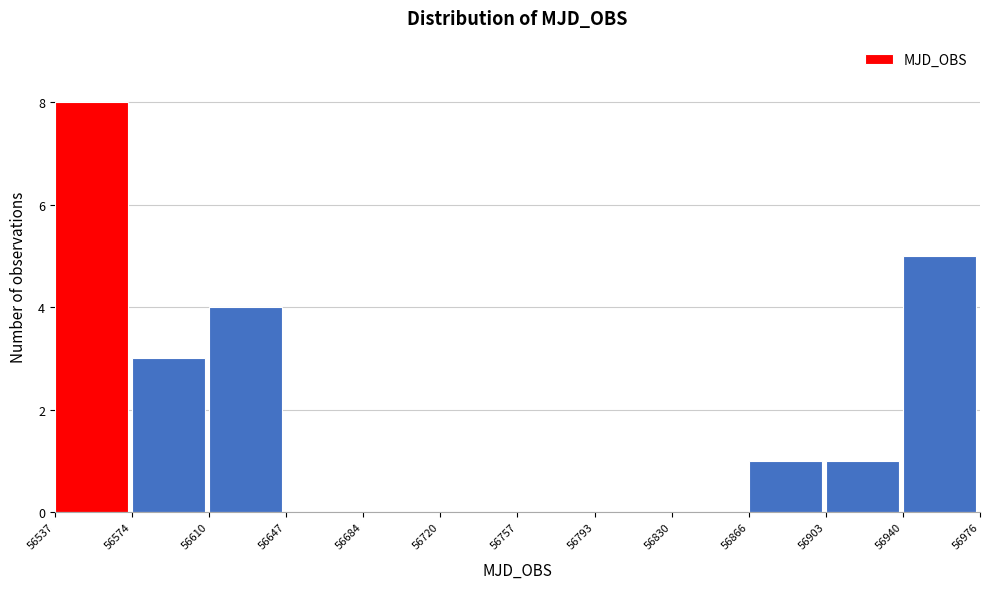

Reading left to right, list every bar in this chart as the range it spans on the x-axis followed by its height. The values are not printed on the chart, so give them approximately, as read against the axis.

56537 to 56574: 8
56574 to 56610: 3
56610 to 56647: 4
56647 to 56684: 0
56684 to 56720: 0
56720 to 56757: 0
56757 to 56793: 0
56793 to 56830: 0
56830 to 56866: 0
56866 to 56903: 1
56903 to 56940: 1
56940 to 56976: 5